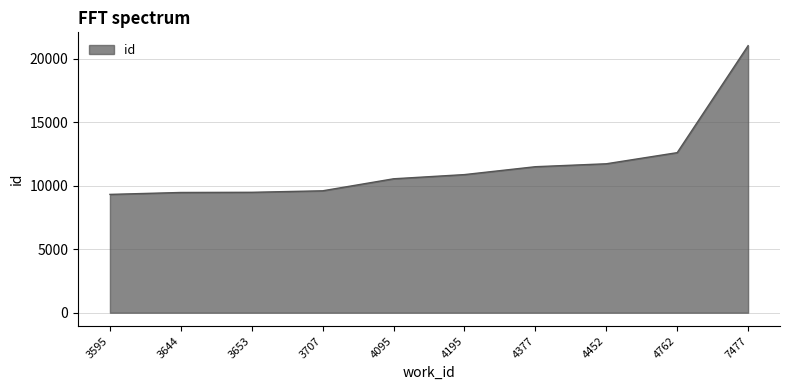

What is the ratio of the value at 4377 to the value at 4195?

1.1